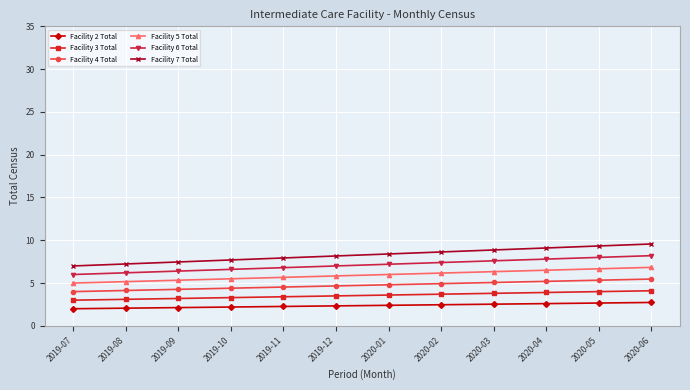

True or false: Facility 3 Total and Facility 6 Total intersect in this chart.

False